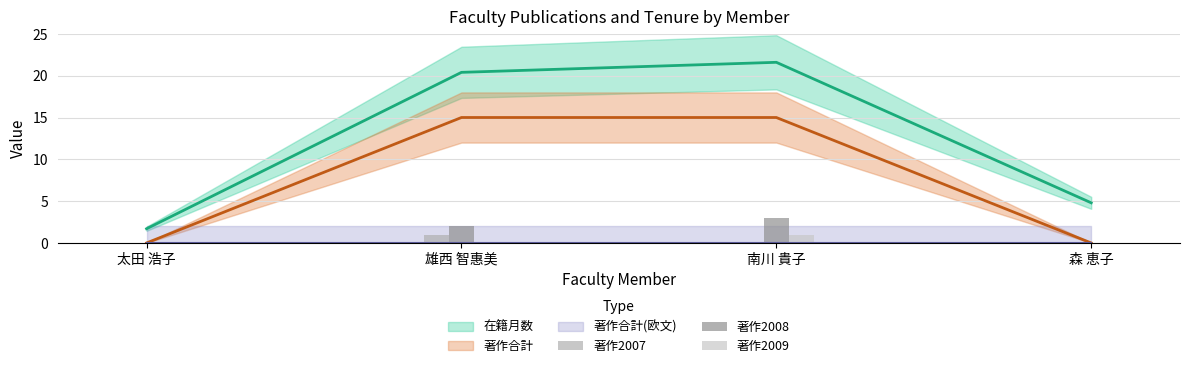

What is the maximum value for 著作2009?

1